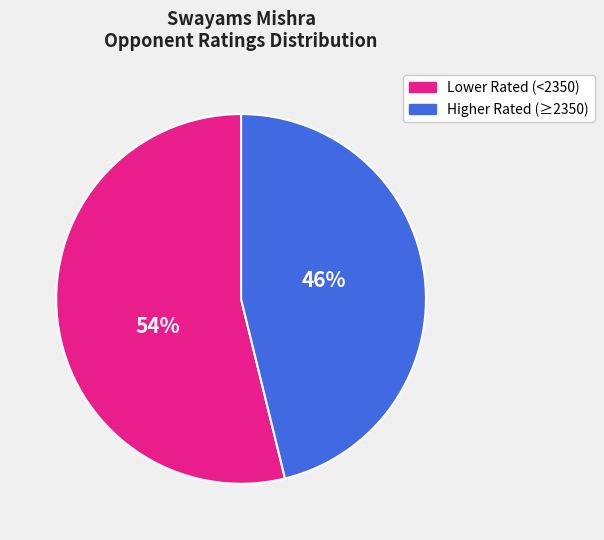

To the nearest percent, what is the difference between the largest and smallest slice percentages?

8%